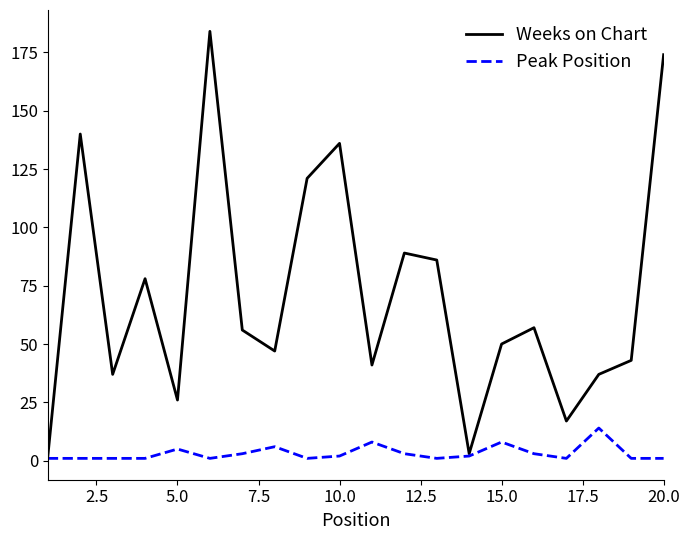

Which series has the largest total across all categories?

Weeks on Chart